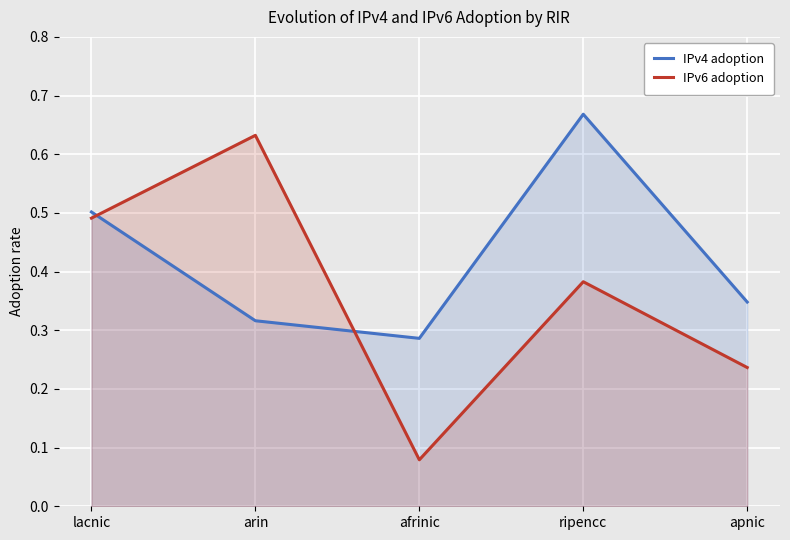

What is the maximum value for IPv4 adoption?

0.7